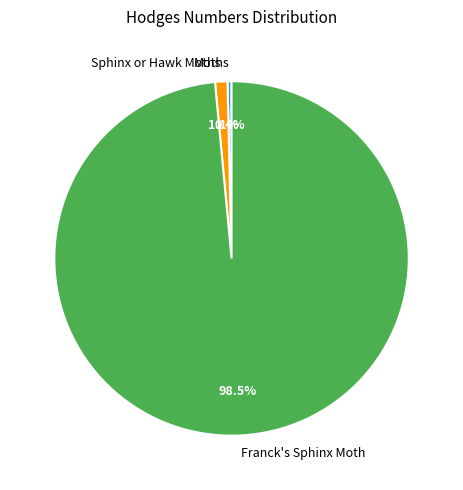

Count the number of slices in the pie.

3